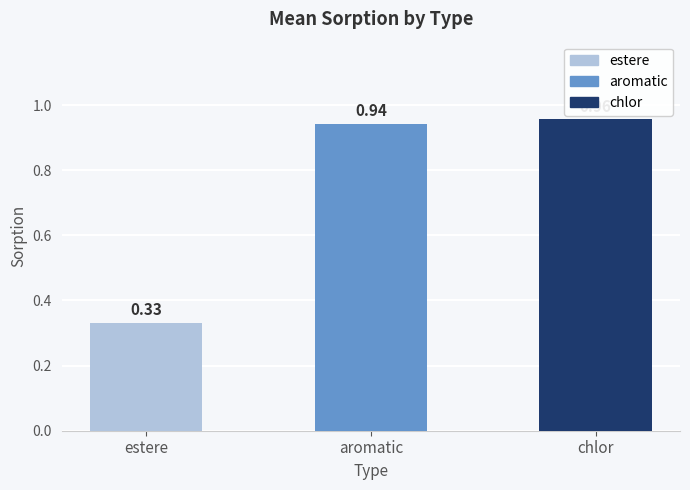

Rank the categories by value from lowest to highest.

estere, aromatic, chlor